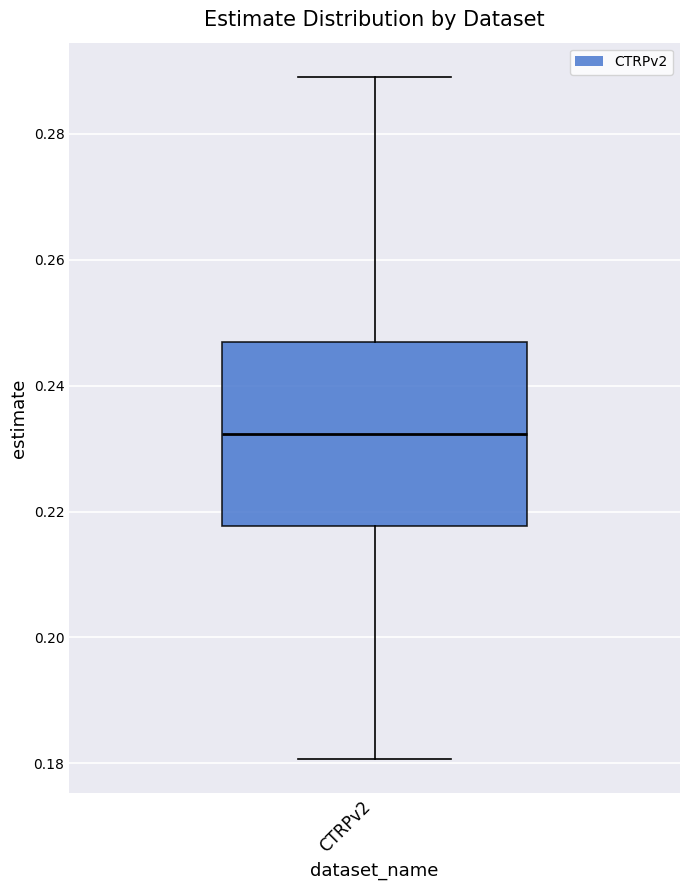

Read this box plot against the y-axis: the position of the median line, the range covered by the box, and the ends of both whiskers. The values are not printed on the chart, so give them approximately, as read against the axis.

median 0.232, box 0.218 to 0.248, whiskers 0.180 to 0.290